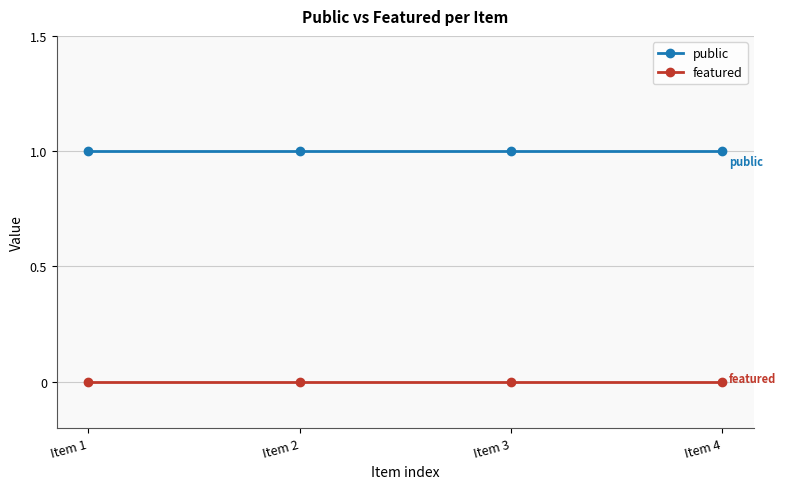

How many lines are shown in the chart?

2